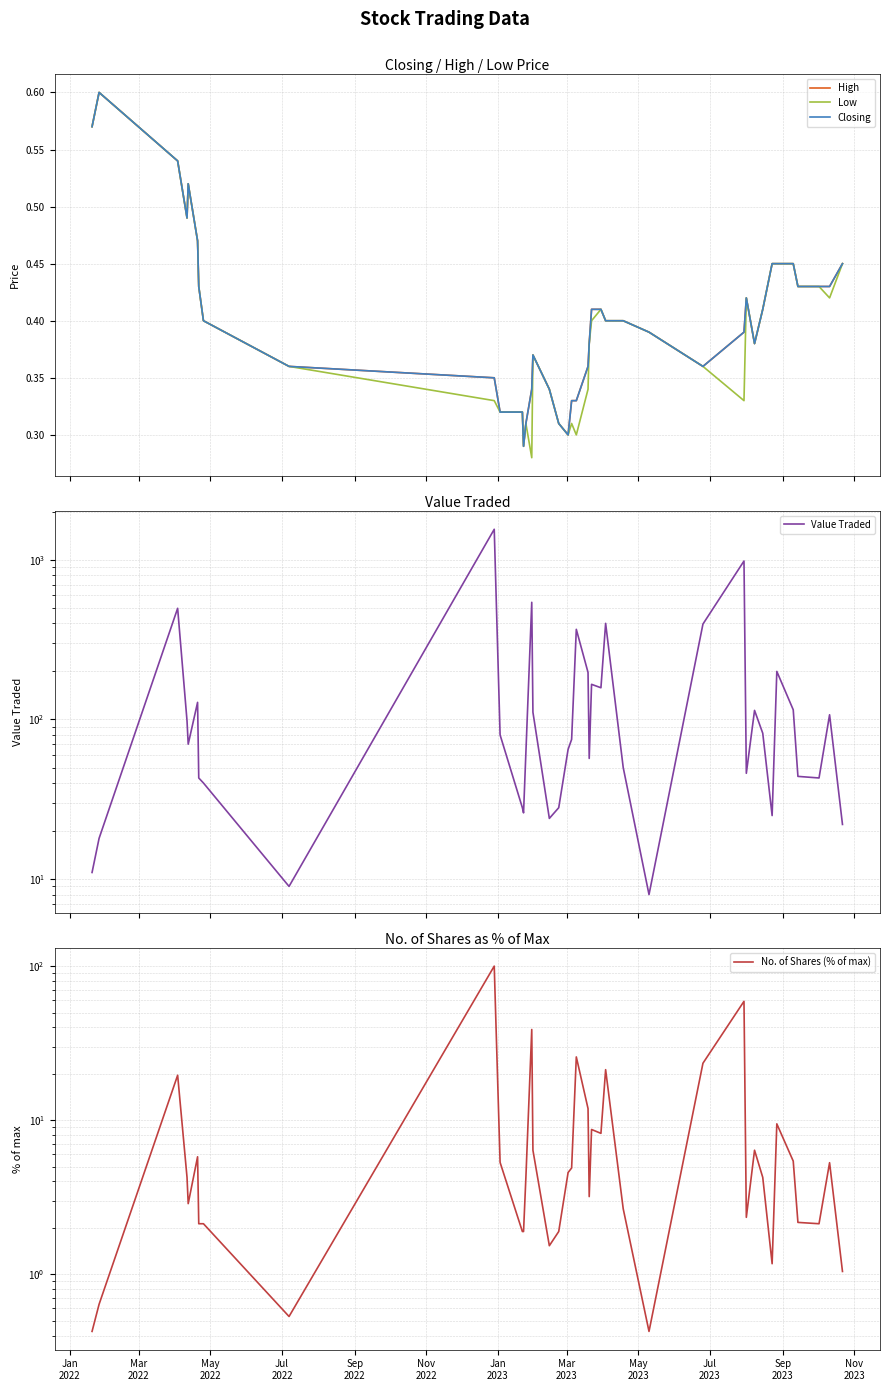

Between which two adjacent categories do No. of Shares (% of max) and Low first intersect?

Jan
2022 and Mar
2022